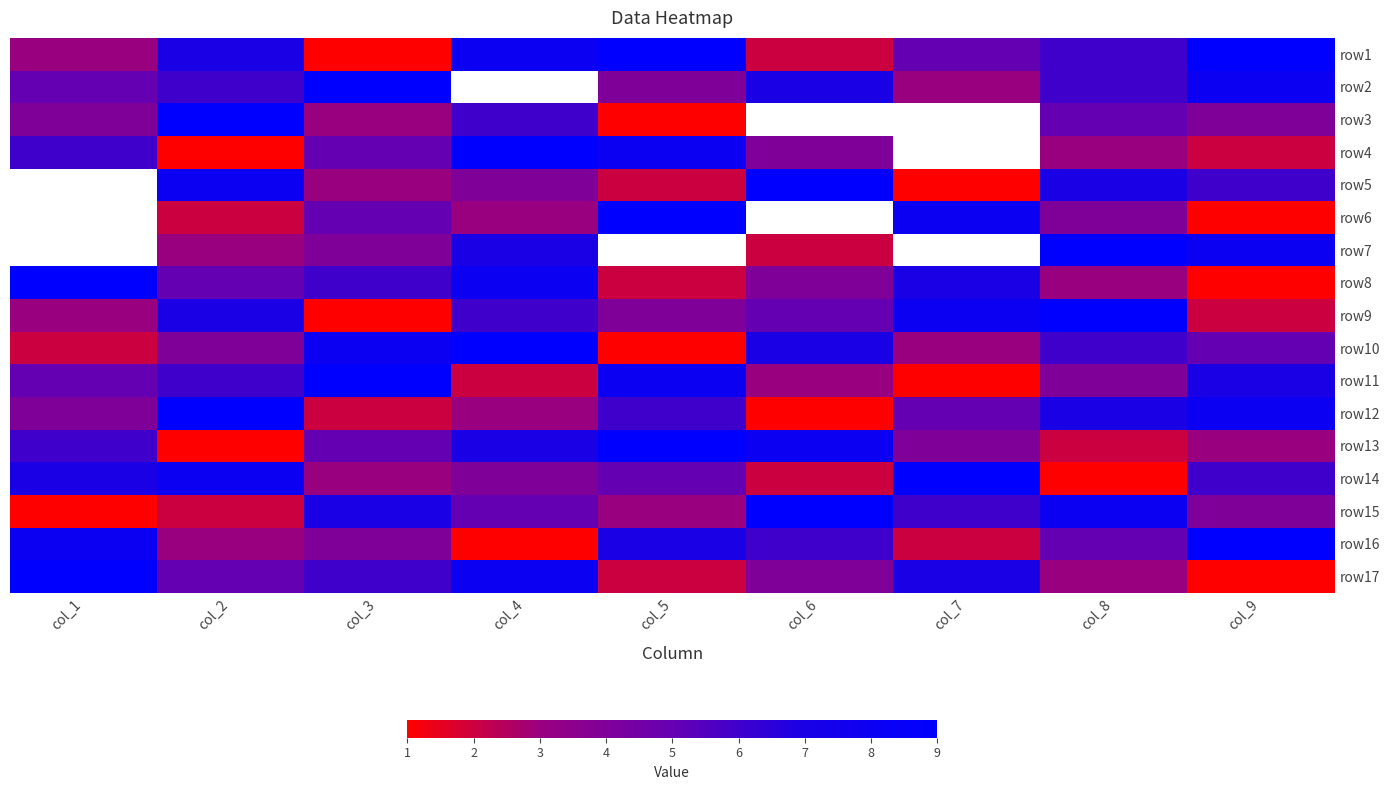

What is the difference between the maximum and minimum values in the row12 series?

8.0